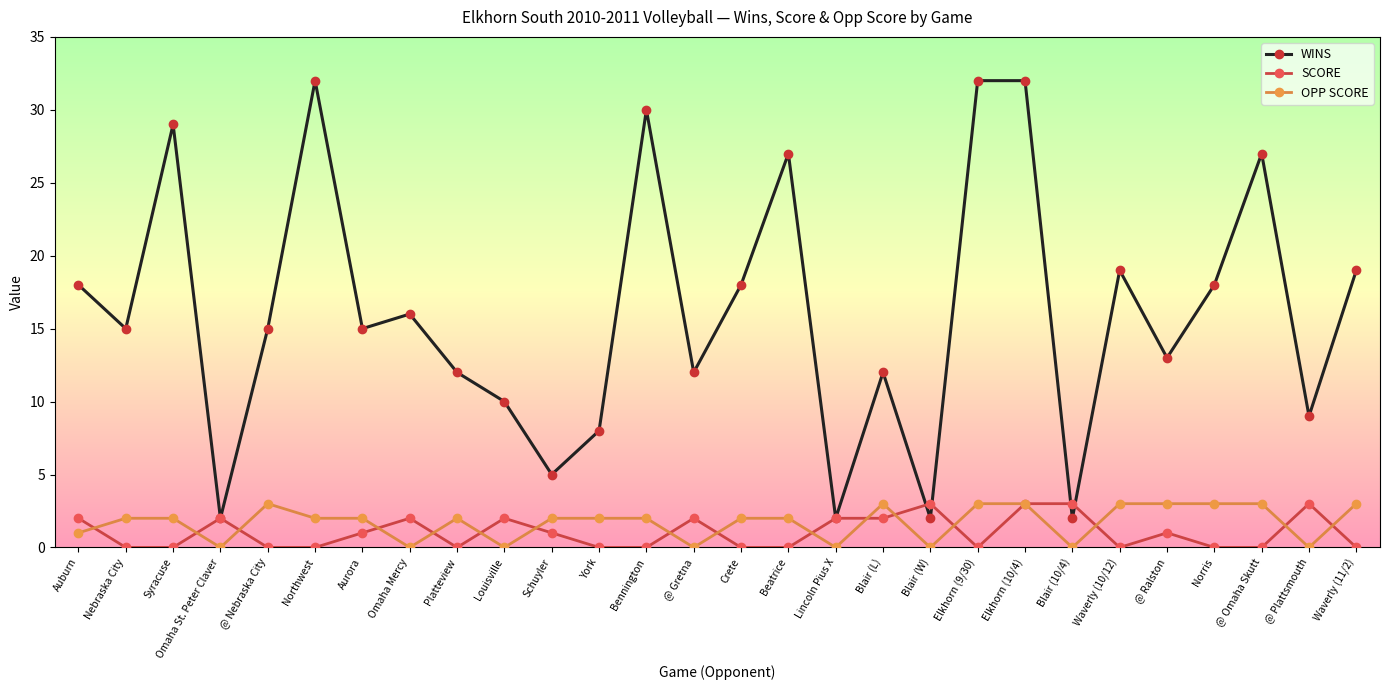

How many lines are shown in the chart?

3